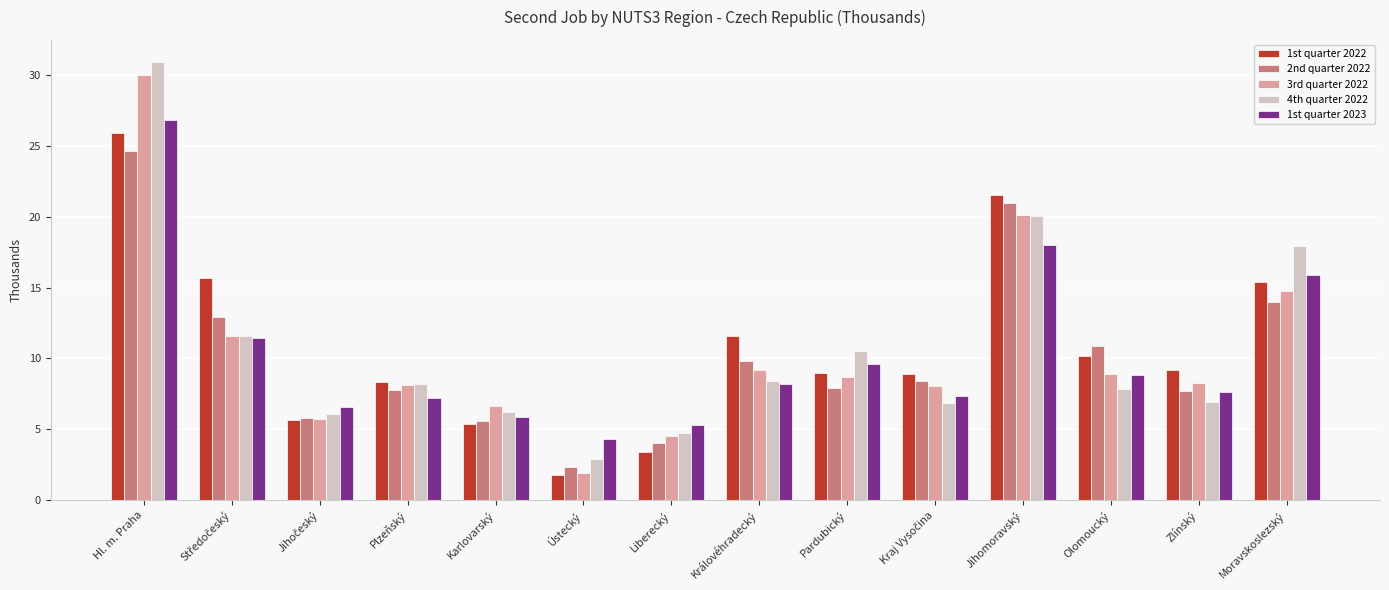

The 1st quarter 2022 series shows 1.8 at Ústecký. True or false?

True